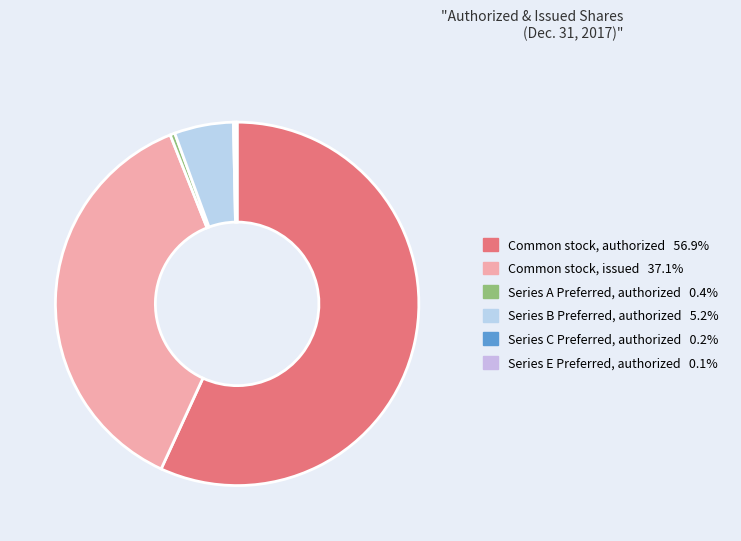

To the nearest percent, what is the combined percentage of Common stock, issued and Series C Preferred, authorized?

37%